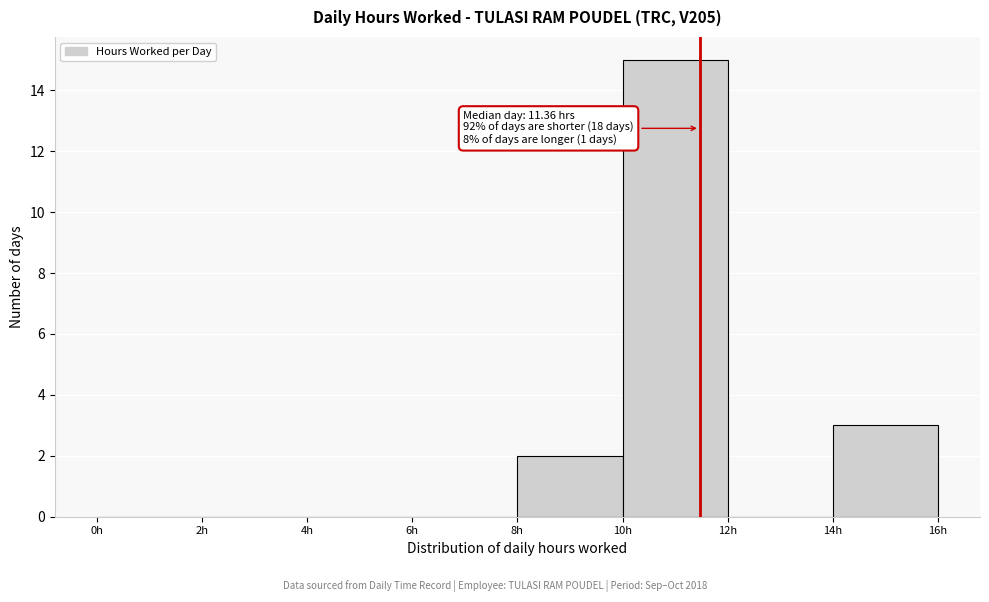

Over which range of the x-axis is the bar tallest?

10 to 12